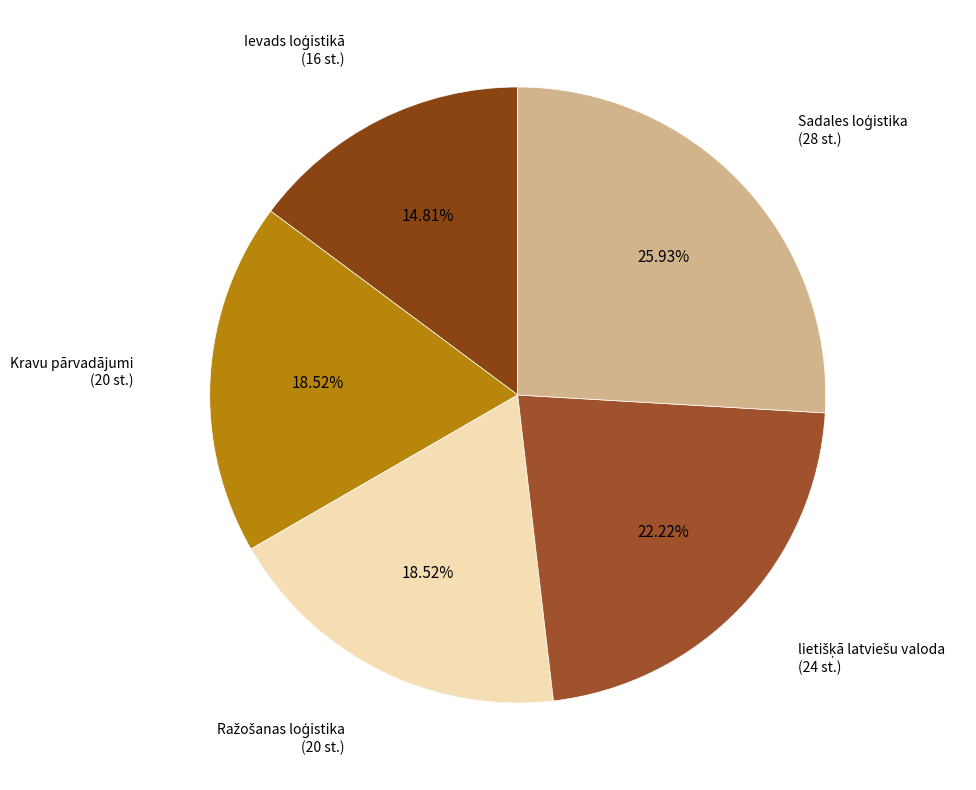

Does any single category account for the majority?

No